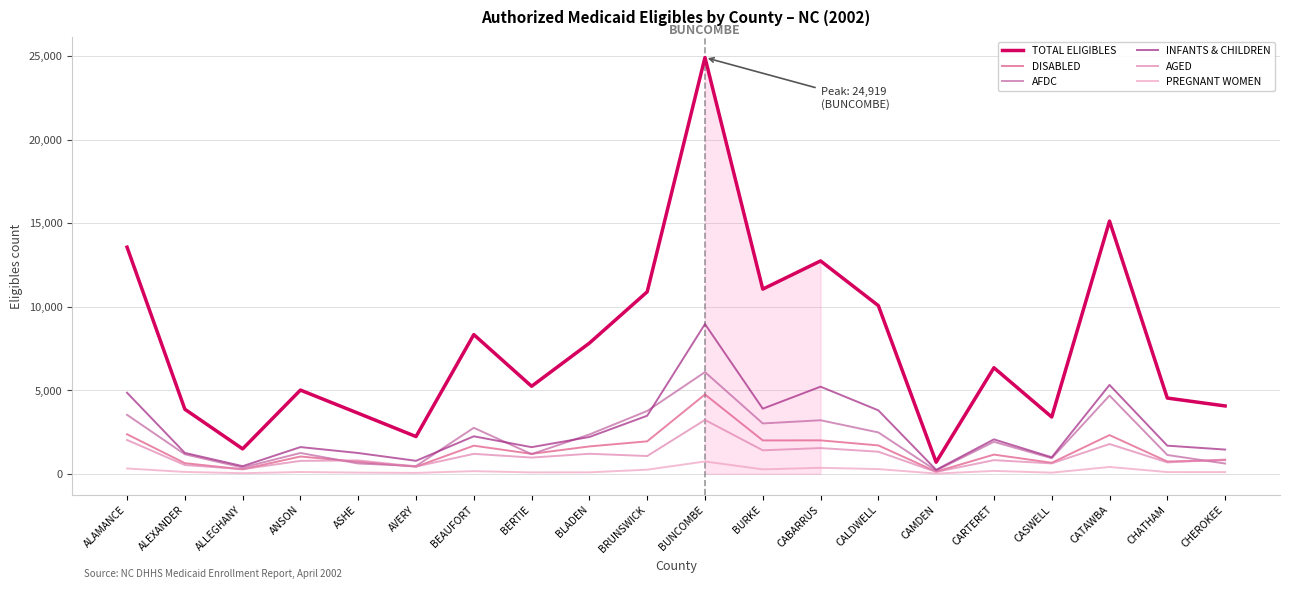

Does the chart have visible grid lines?

Yes